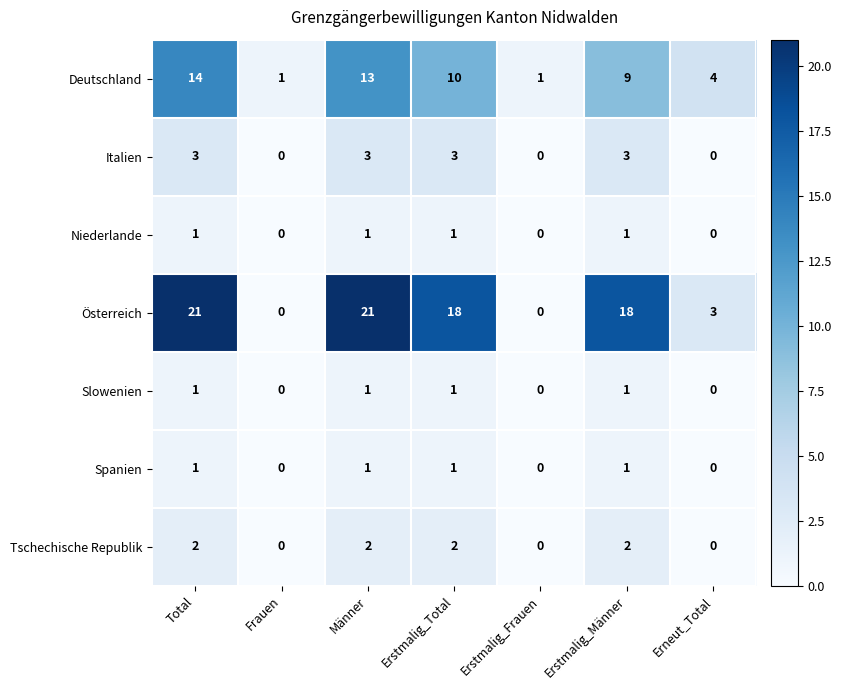

True or false: Tschechische Republik has a value of 0 at Frauen.

True